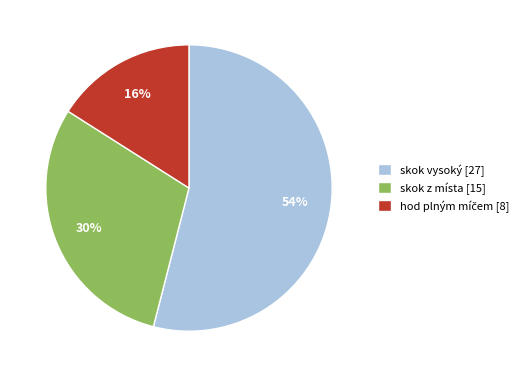

Which category has the biggest portion of the pie?

skok vysoký [27]